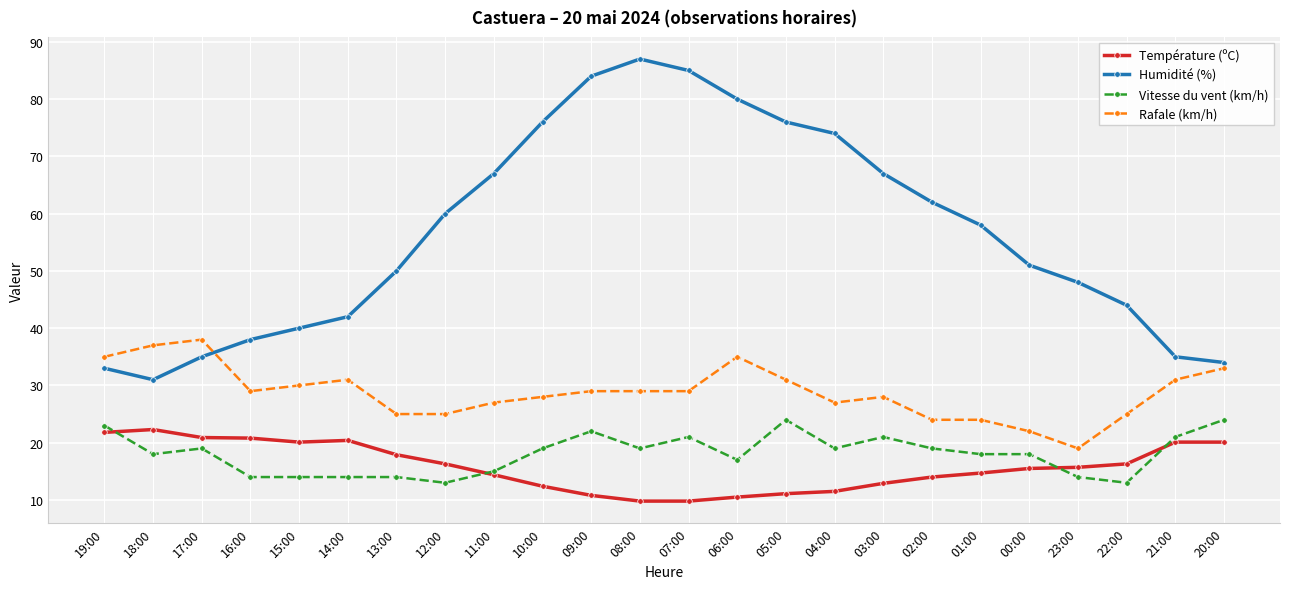

What is the label of the 5th point from the left?

15:00